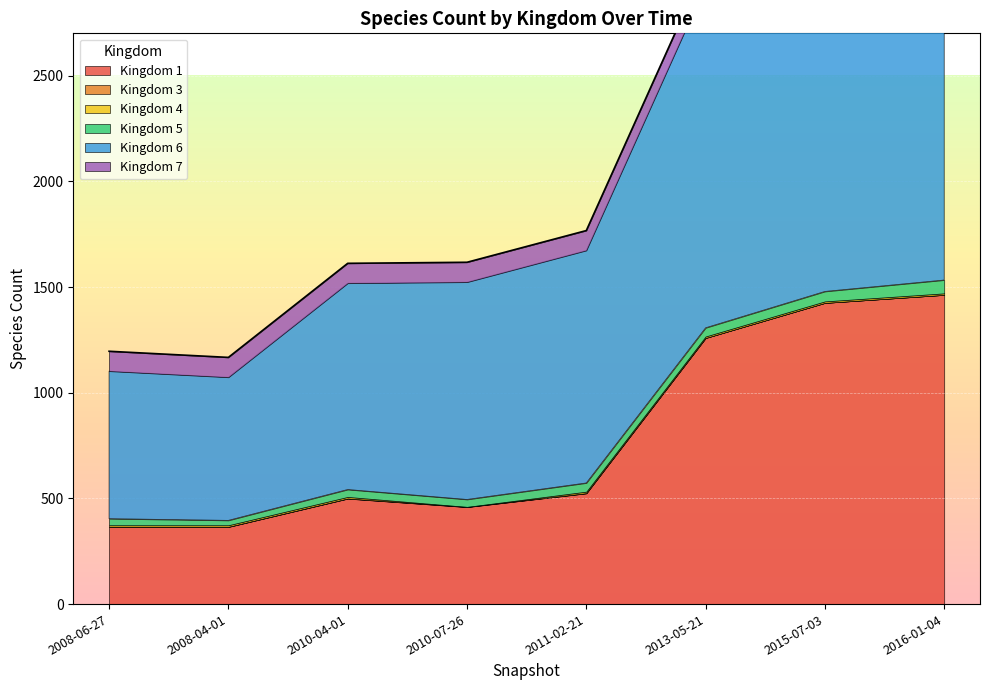

Reading left to right, list all the values displayed in this chart.

1: 365	365	499	459	524	1259	1425	1463
3: 1	1	1	1	1	0	0	0
4: 7	7	7	0	7	7	7	7
5: 31	23	35	35	41	41	47	63
6: 698	677	976	1028	1100	1621	1839	2197
7: 94	94	94	94	94	94	95	95